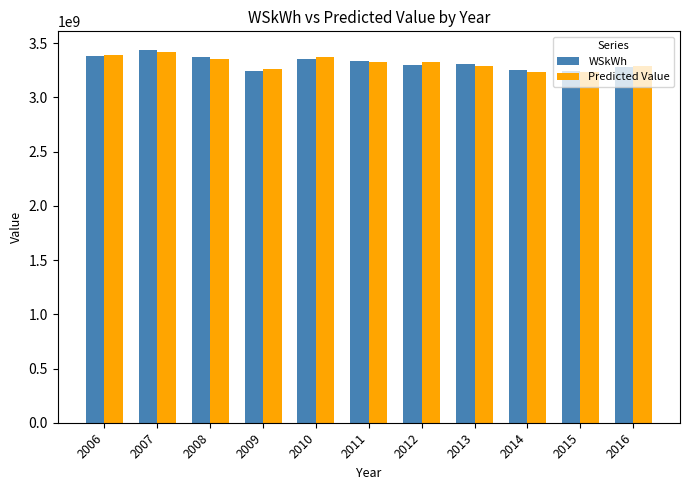

Is it true that Predicted Value equals 3370122661.2 at 2010?

True